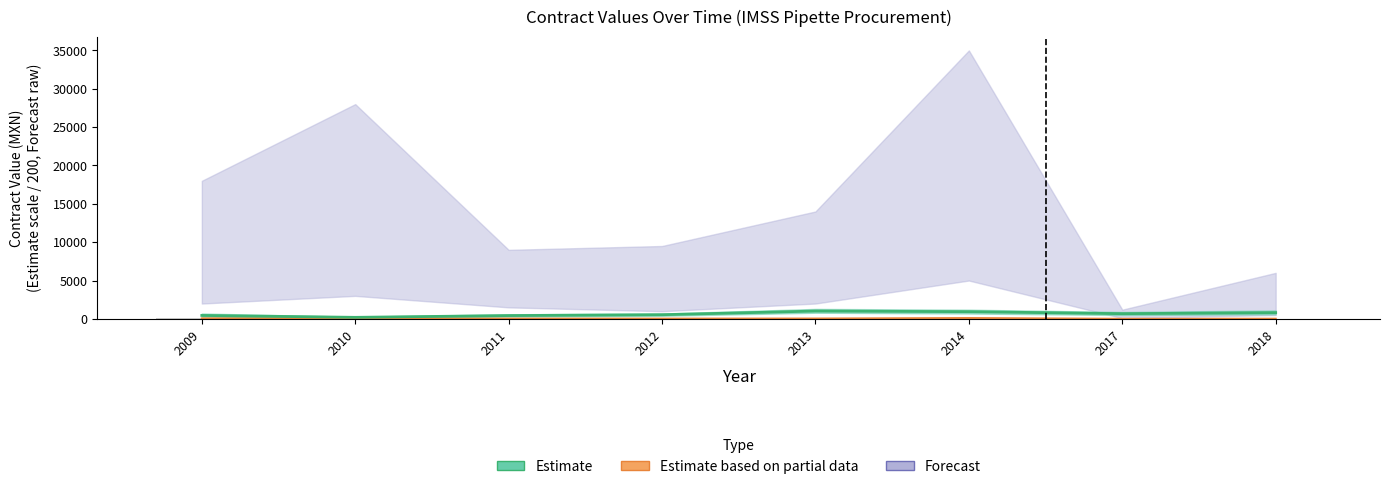

How many groups of bars are there?

8